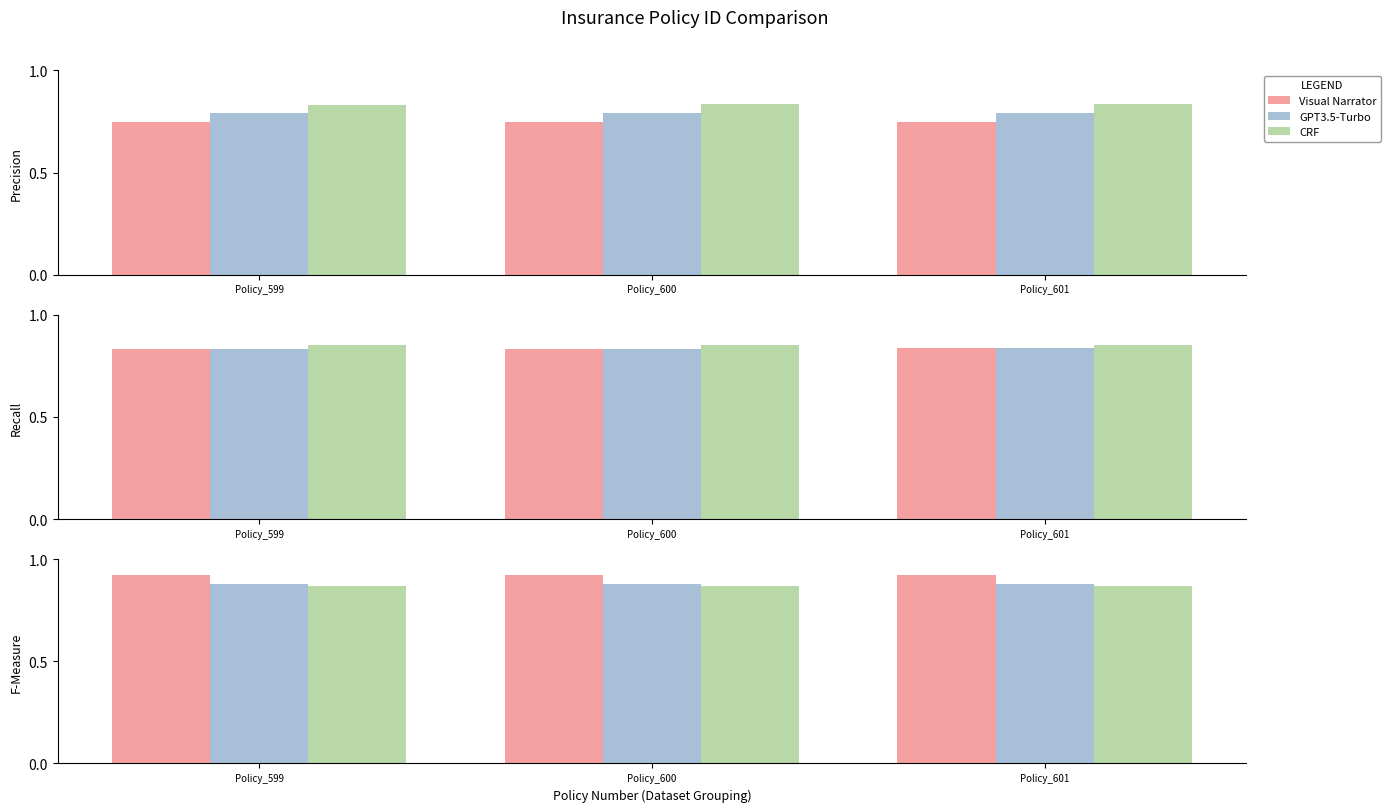

Which category has the lowest value in the Visual Narrator series?

Policy_599